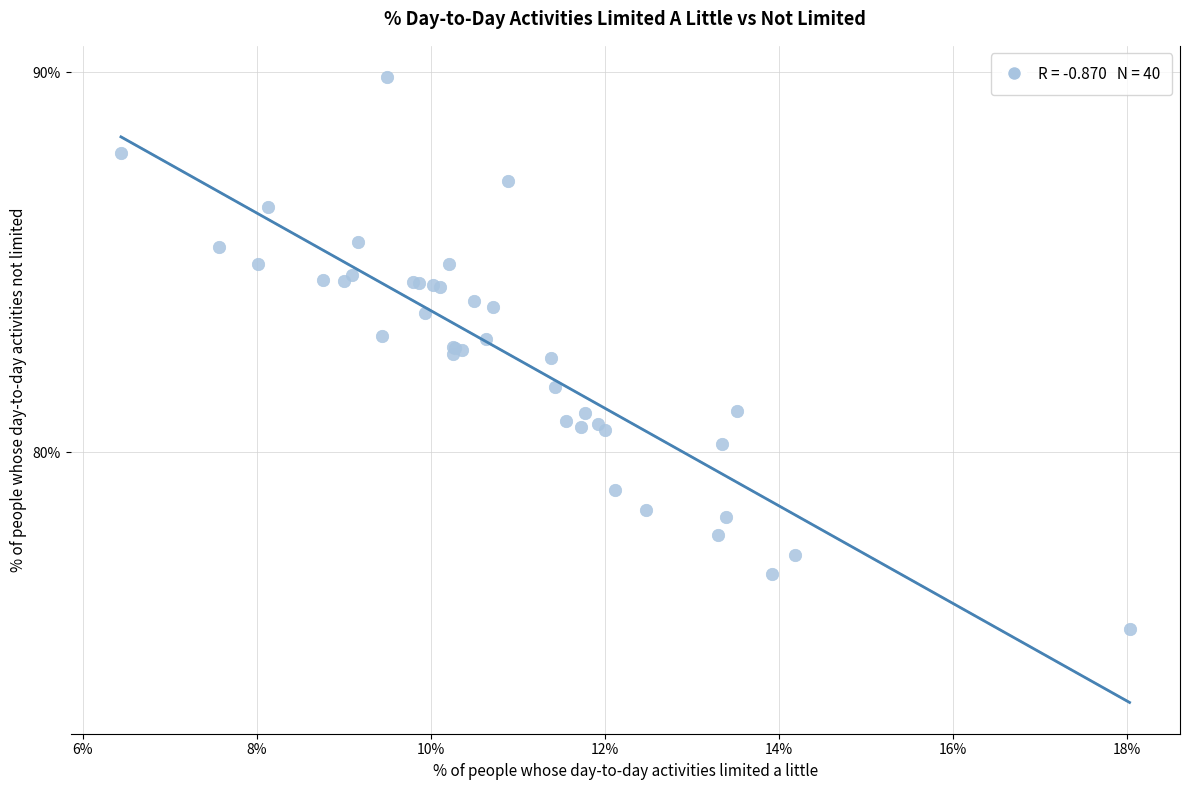

What Y value in the scatter plot is closest to 82?

81.7